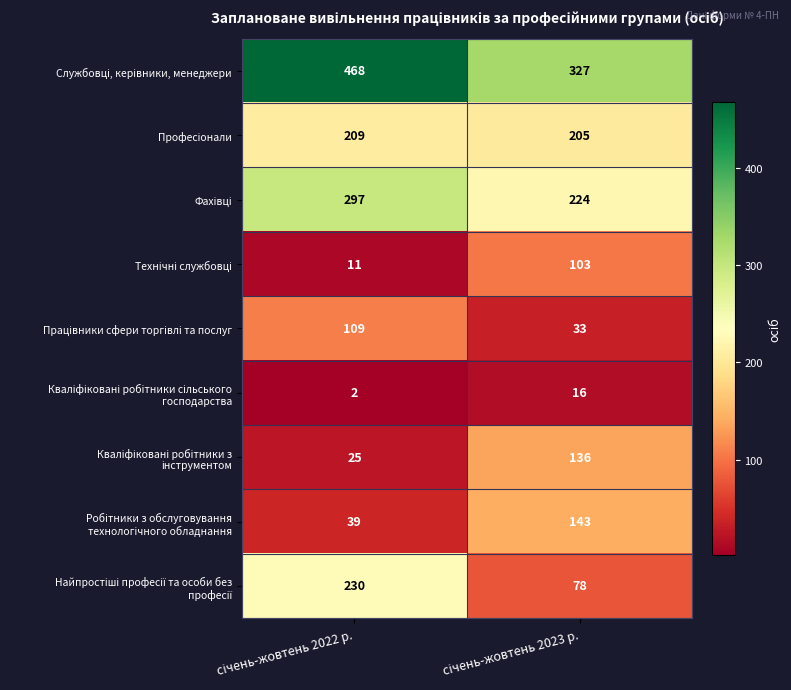

What is the greatest value displayed?

468